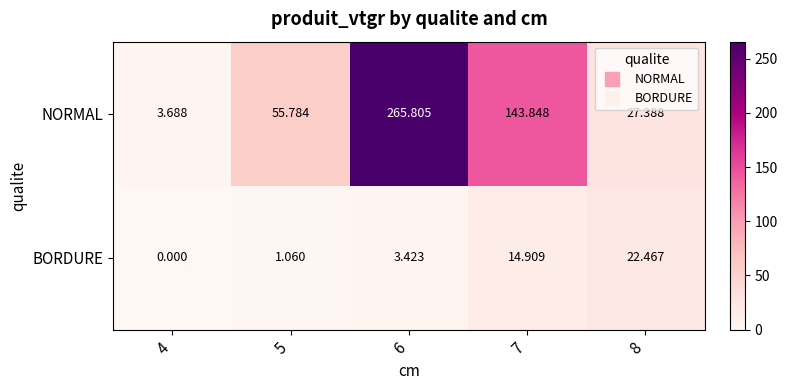

Which series changed the most between 6 and 8?

NORMAL